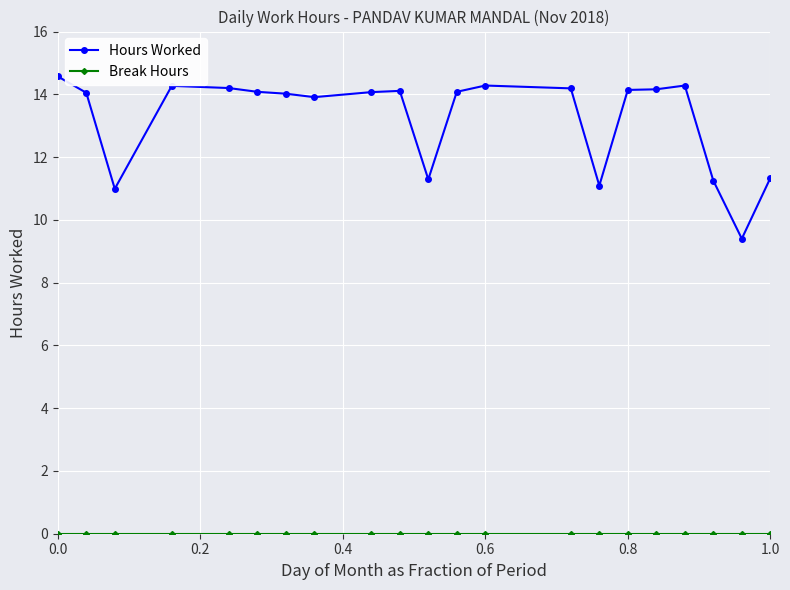

What is the greatest value displayed?

14.6